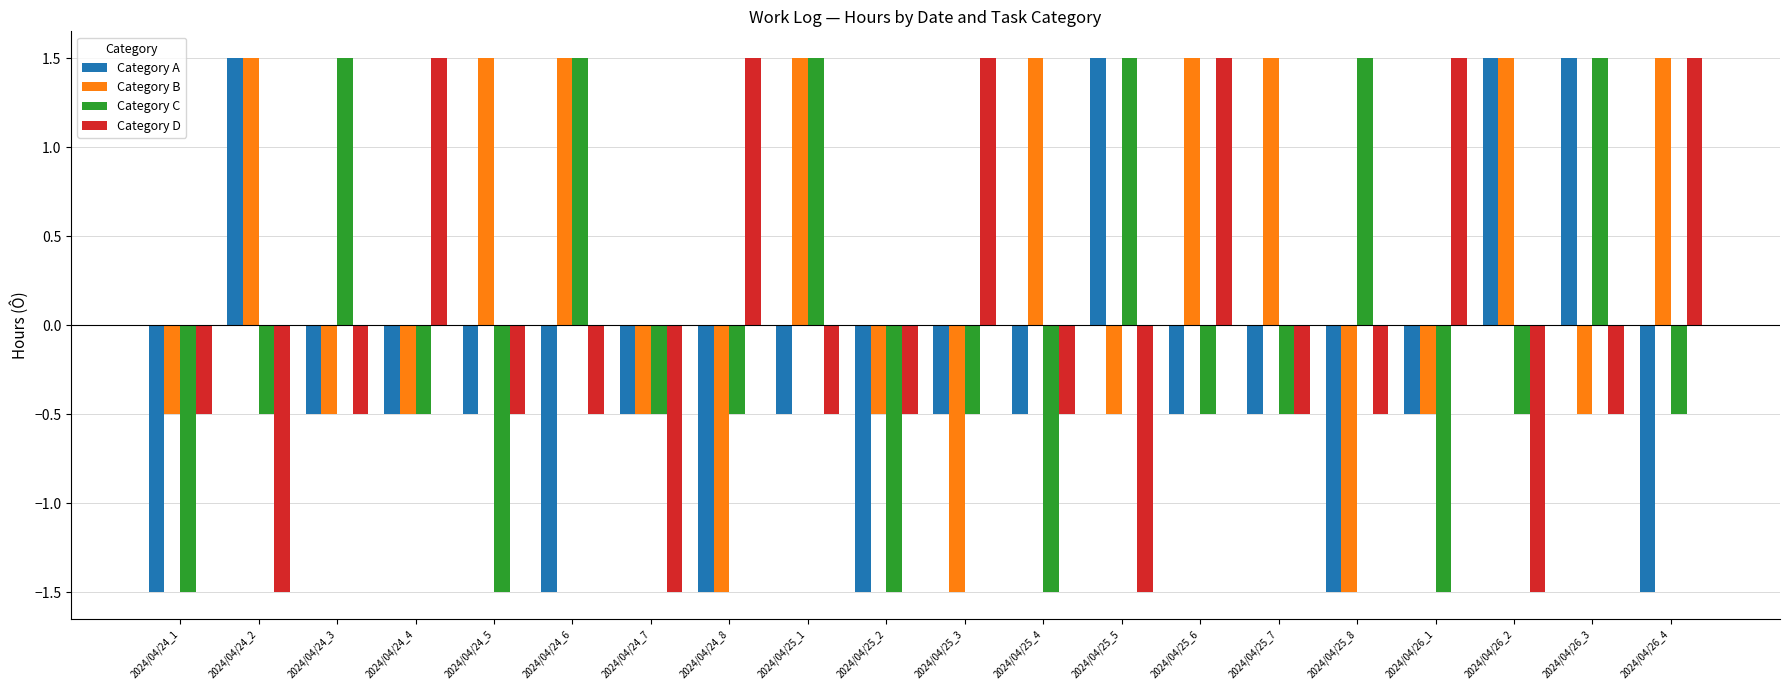

What is the difference between the highest and lowest values at 2024/04/25_5?

3.0